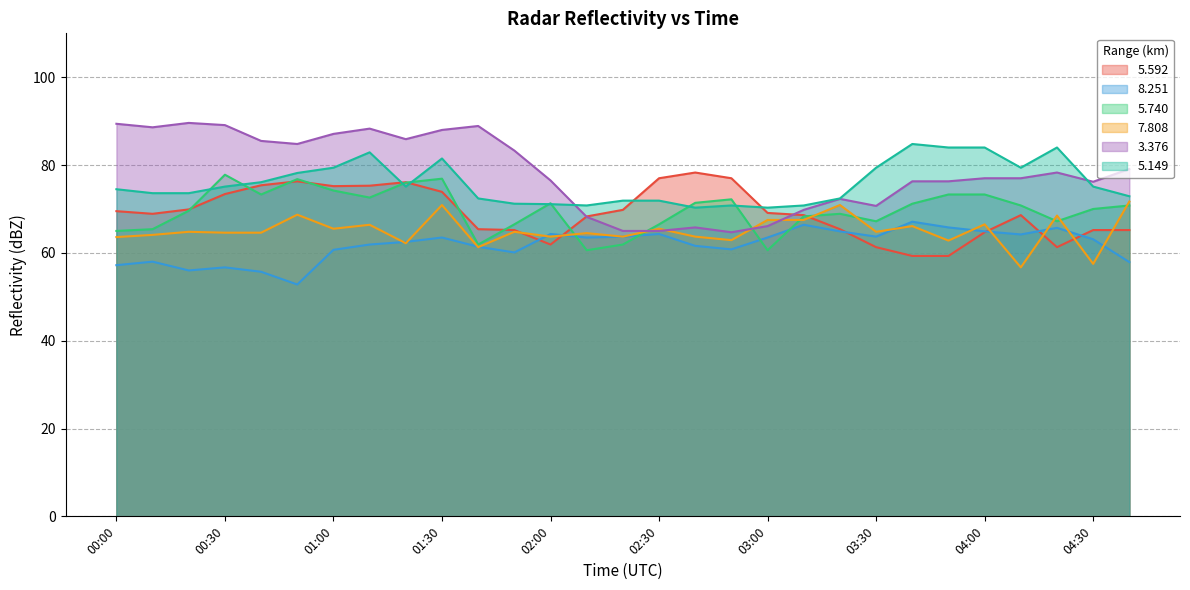

How many values in the   8.251 series exceed 63?

15